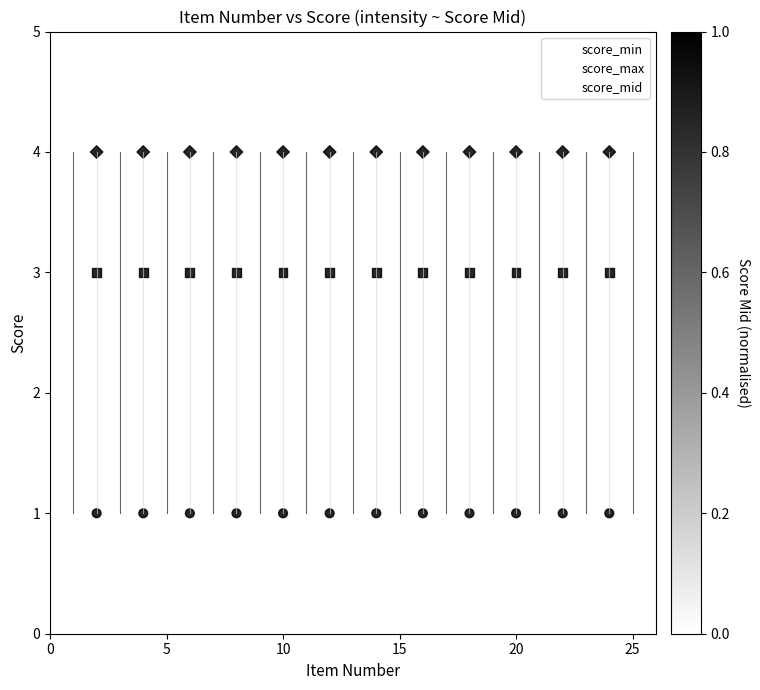

How many points are shown in the scatter plot?

75